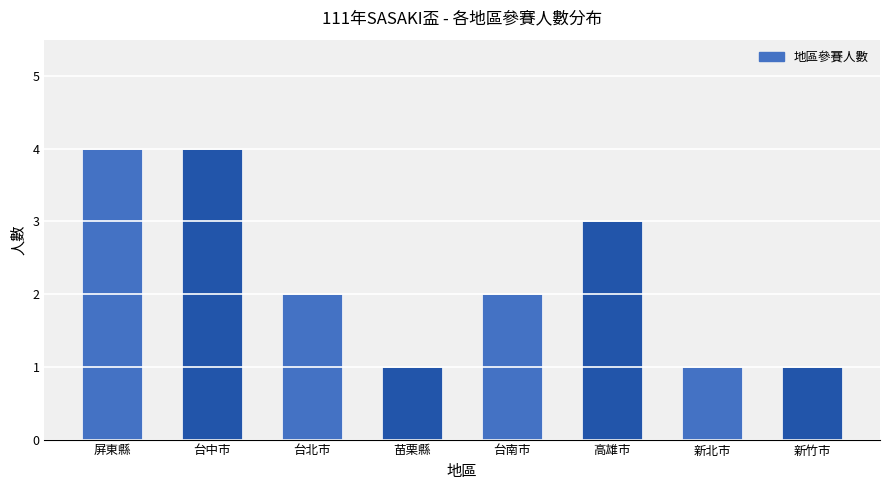

What is the difference between the second highest and minimum values?

3